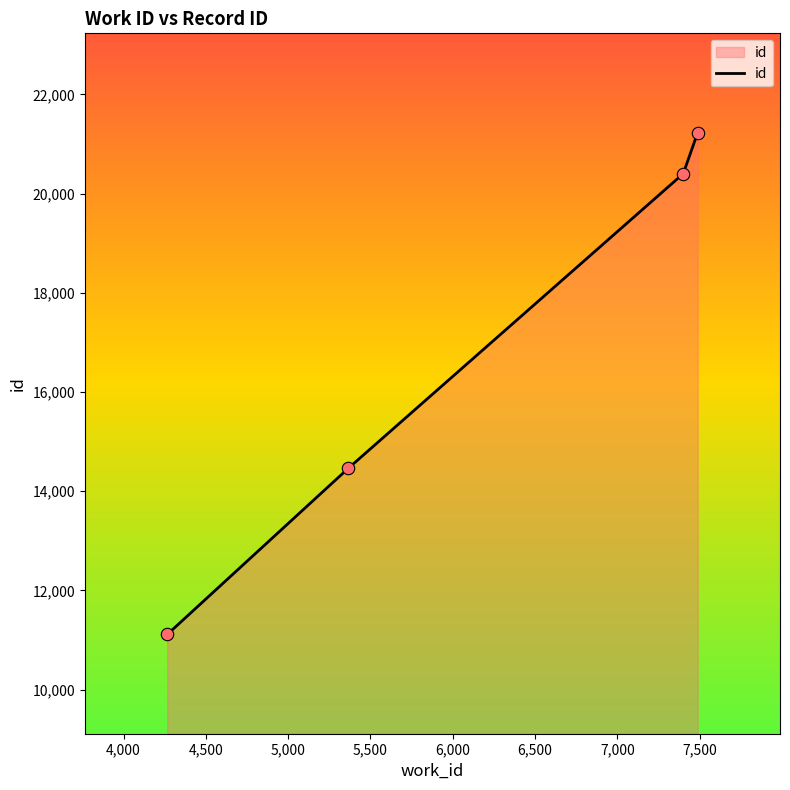

What is the smallest value displayed?

11113